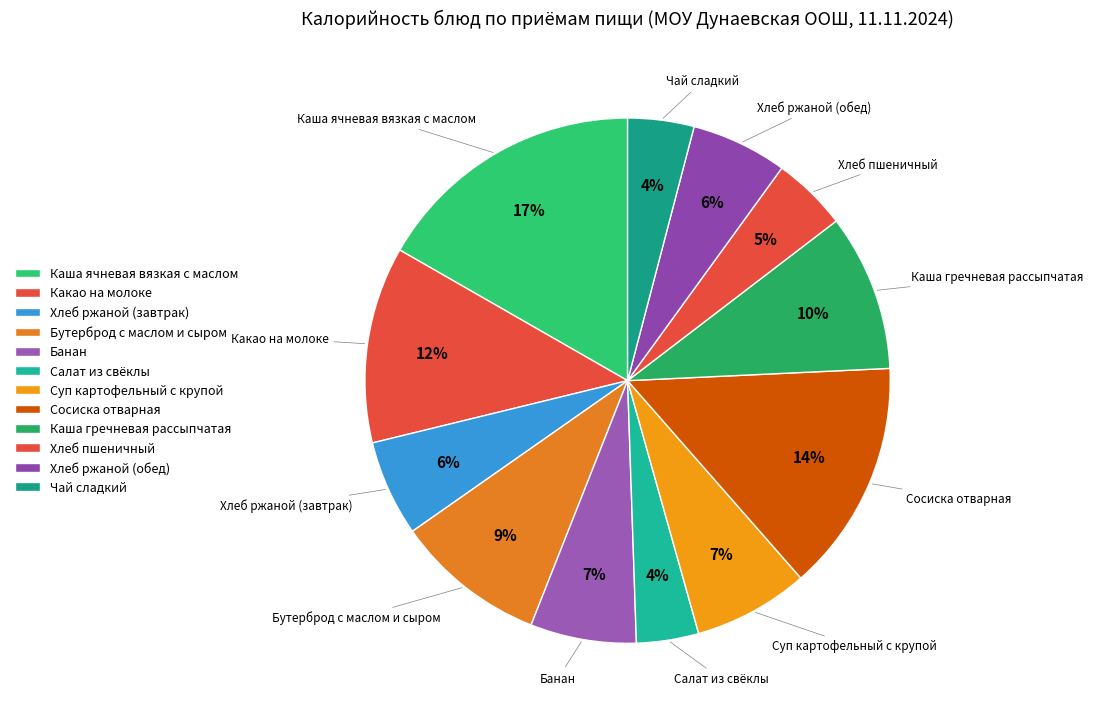

Which category has the smallest portion of the pie?

Салат из свёклы